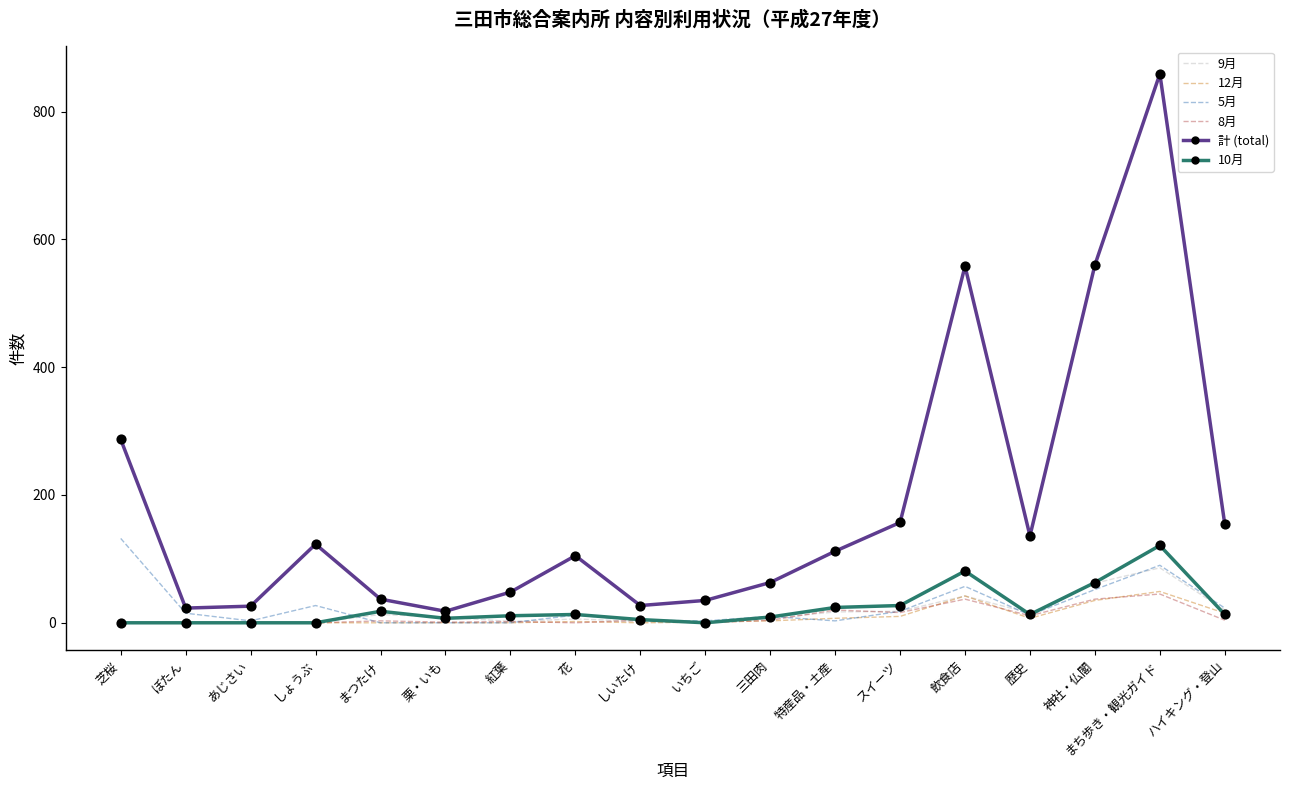

Which series has the widest spread of values?

計 (total)